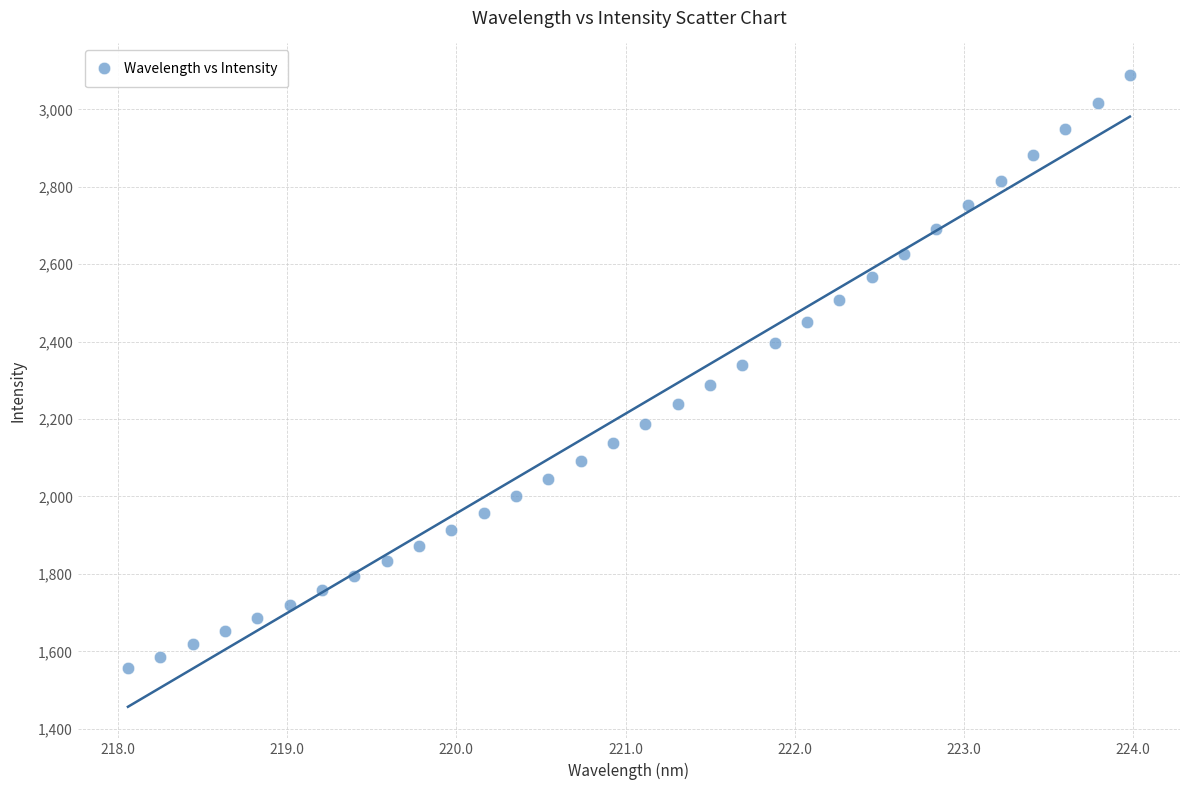

What is the range of Y values (max minus min)?

1531.8